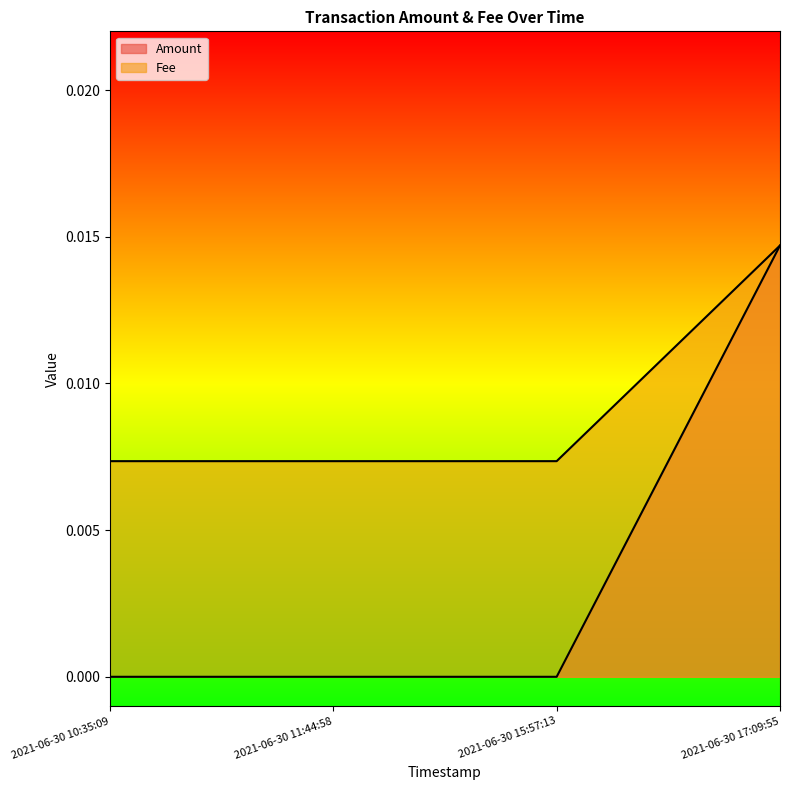

Which series has the largest total across all categories?

Fee